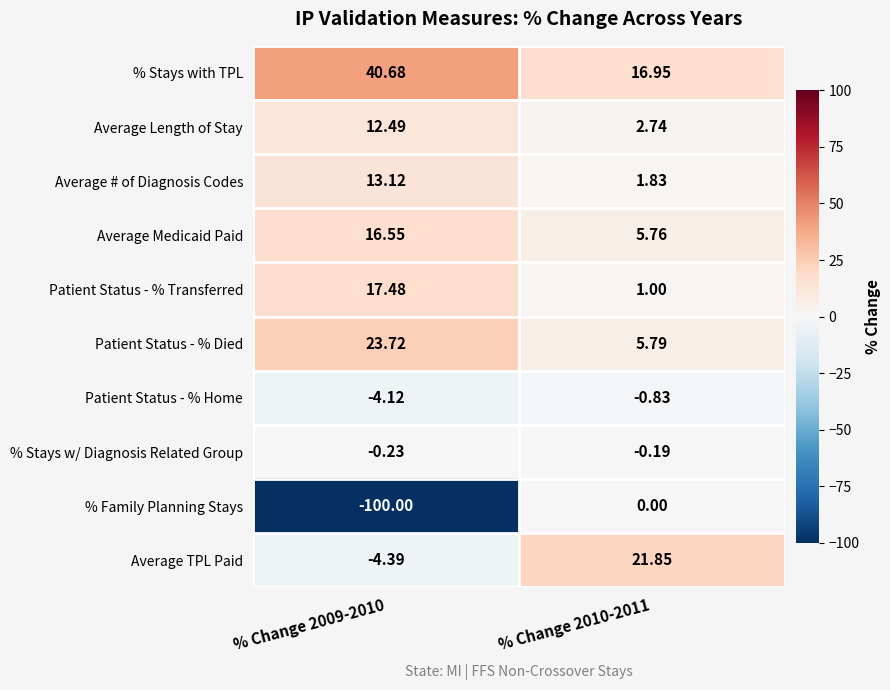

Which series changed the most between % Change 2009-2010 and % Change 2010-2011?

% Family Planning Stays